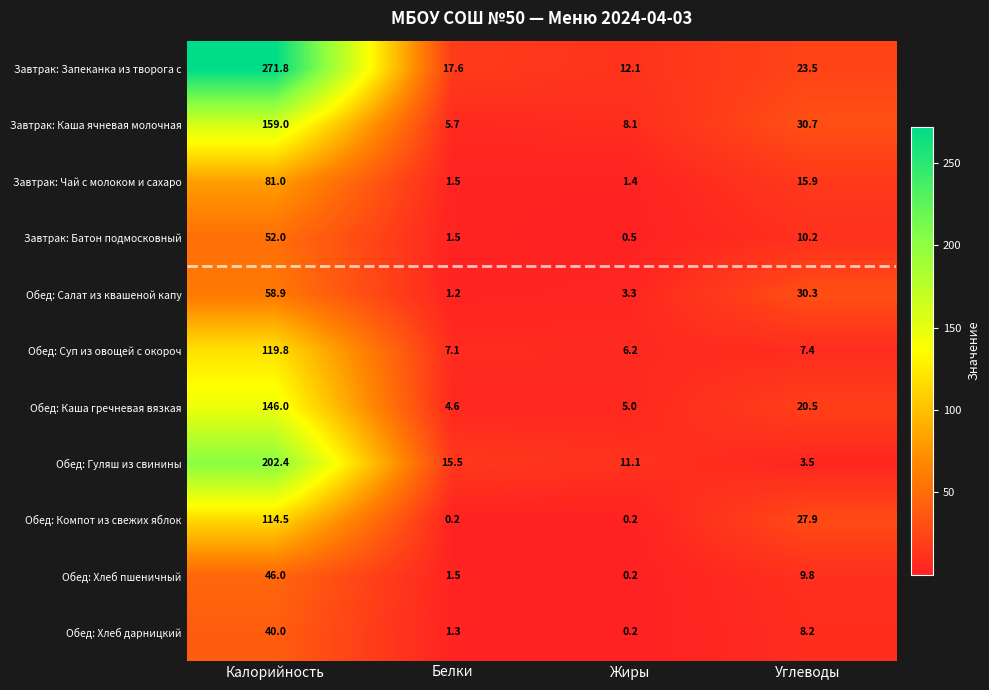

Which series has the largest total across all categories?

Завтрак: Запеканка из творога с